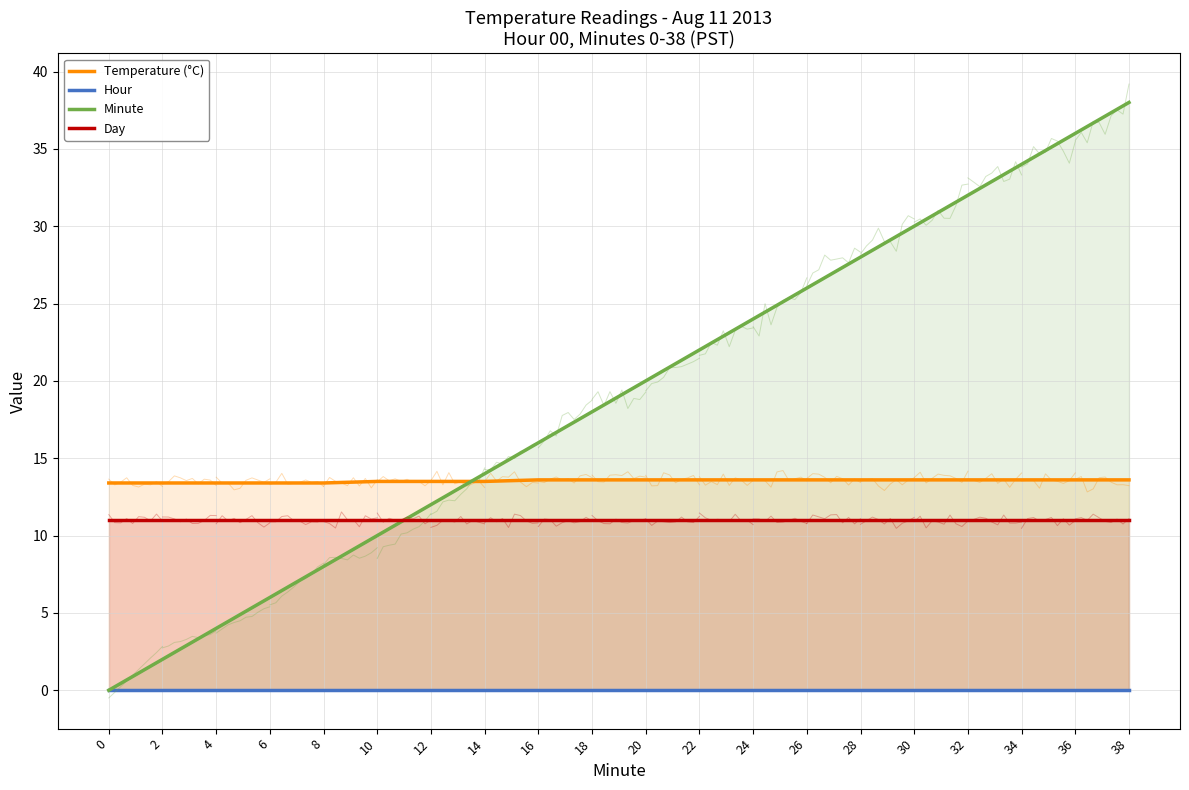

Reading left to right, transcribe all the data shown in this chart.

Temperature (°C): 13.4	13.4	13.4	13.4	13.4	13.5	13.5	13.5	13.6	13.6	13.6	13.6	13.6	13.6	13.6	13.6	13.6	13.6	13.6	13.6
Hour: 0.0	0.0	0.0	0.0	0.0	0.0	0.0	0.0	0.0	0.0	0.0	0.0	0.0	0.0	0.0	0.0	0.0	0.0	0.0	0.0
Minute: 0.0	2.0	4.0	6.0	8.0	10.0	12.0	14.0	16.0	18.0	20.0	22.0	24.0	26.0	28.0	30.0	32.0	34.0	36.0	38.0
Day: 11.0	11.0	11.0	11.0	11.0	11.0	11.0	11.0	11.0	11.0	11.0	11.0	11.0	11.0	11.0	11.0	11.0	11.0	11.0	11.0